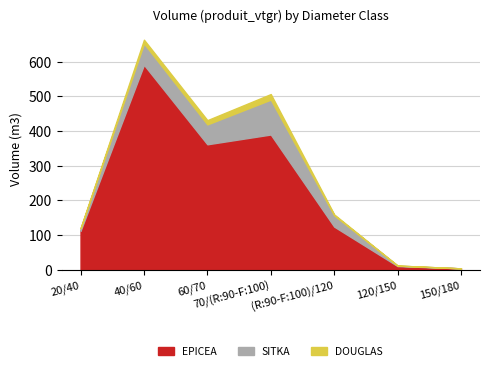

Does the chart have visible grid lines?

Yes